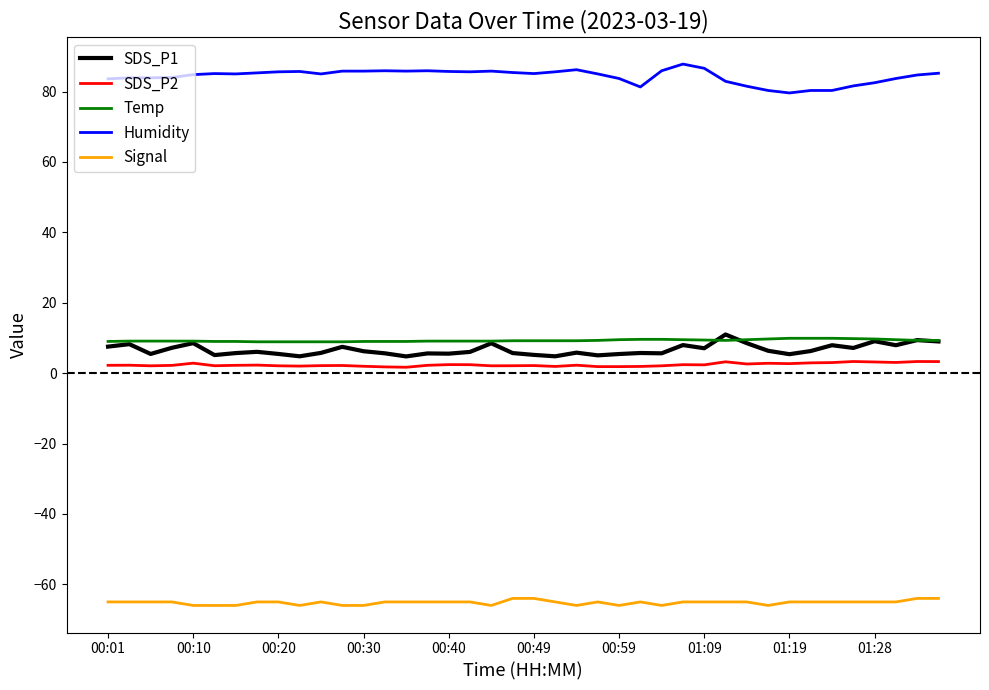

What is the difference between the maximum and minimum values in the Humidity series?

8.2